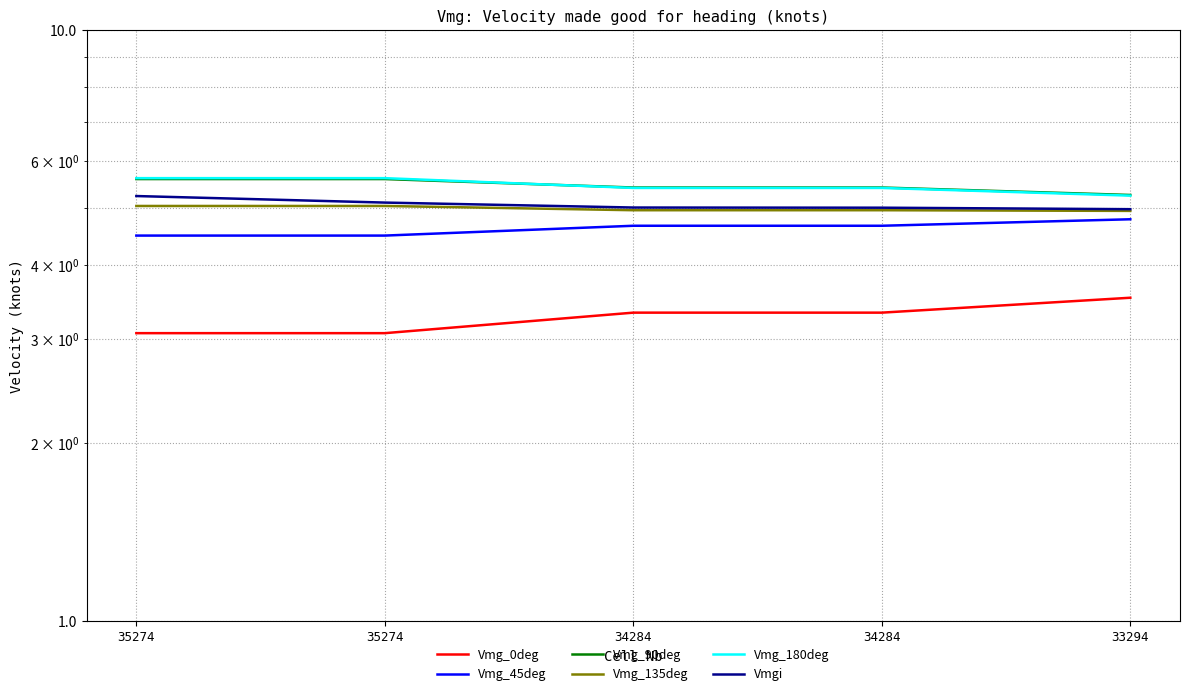

What is the smallest value displayed?

3.1